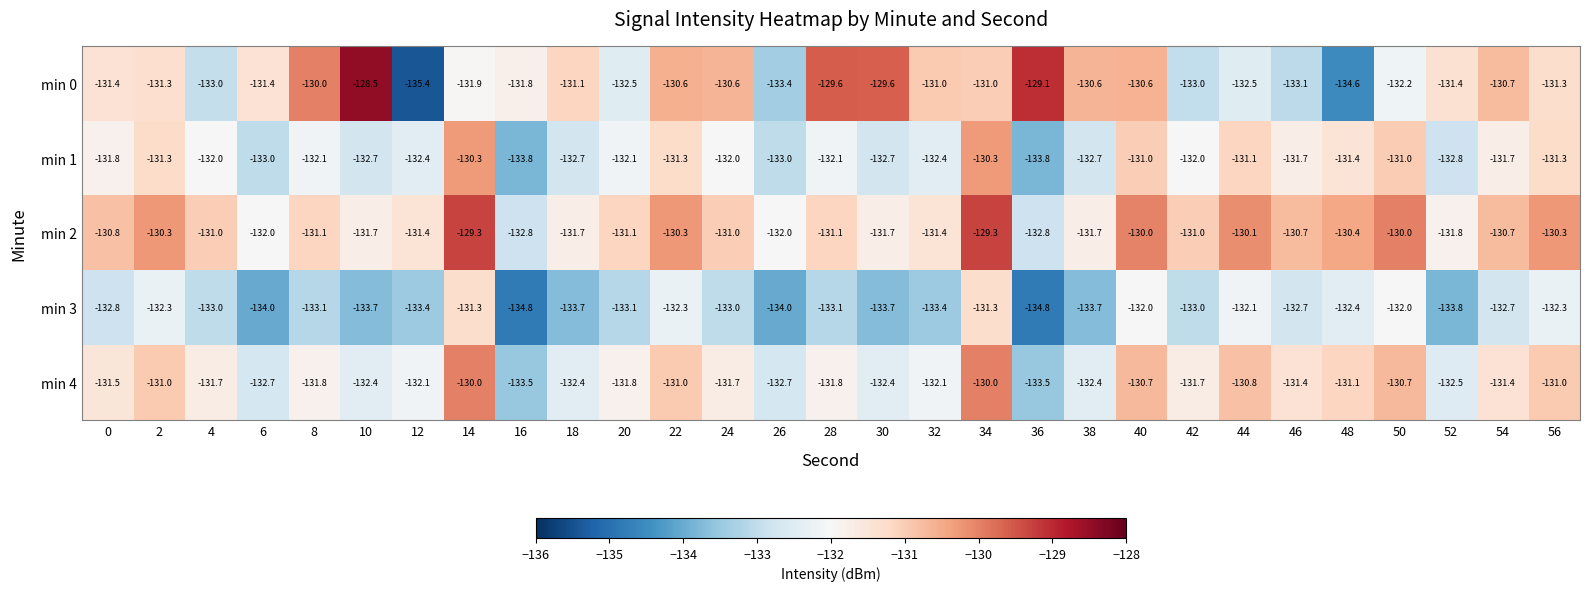

What is the difference between the maximum and second lowest values in the min 4 series?

3.5